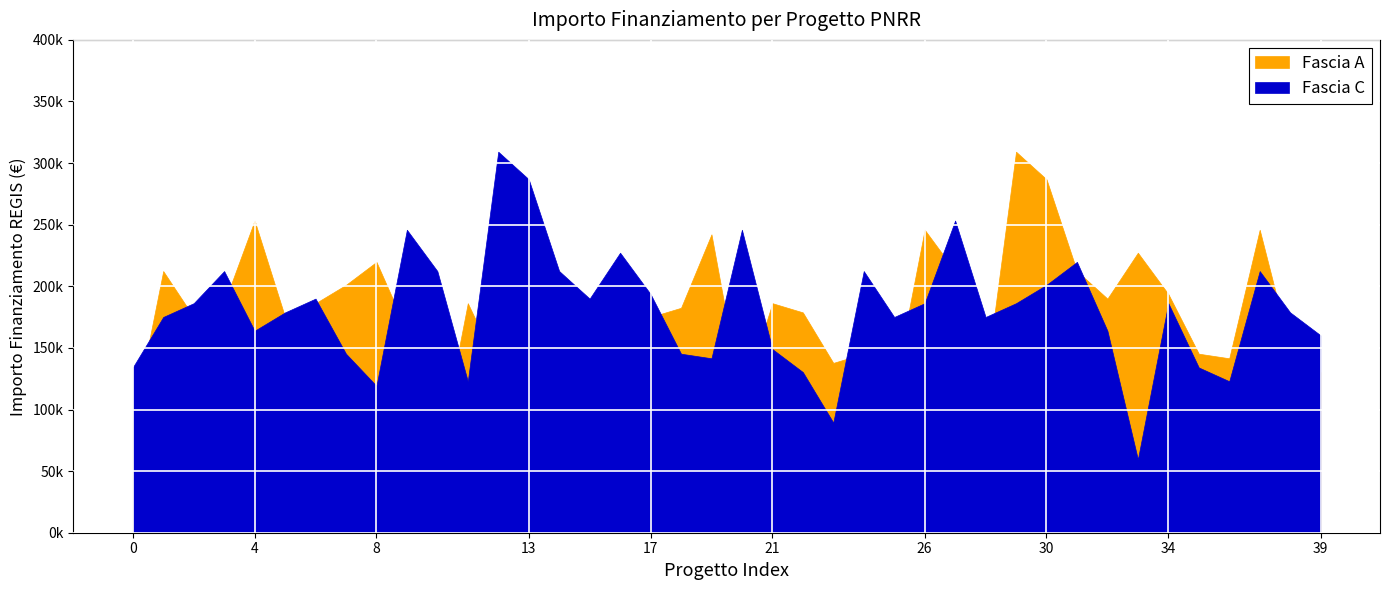

Which series has the largest range (max minus min)?

Fascia A